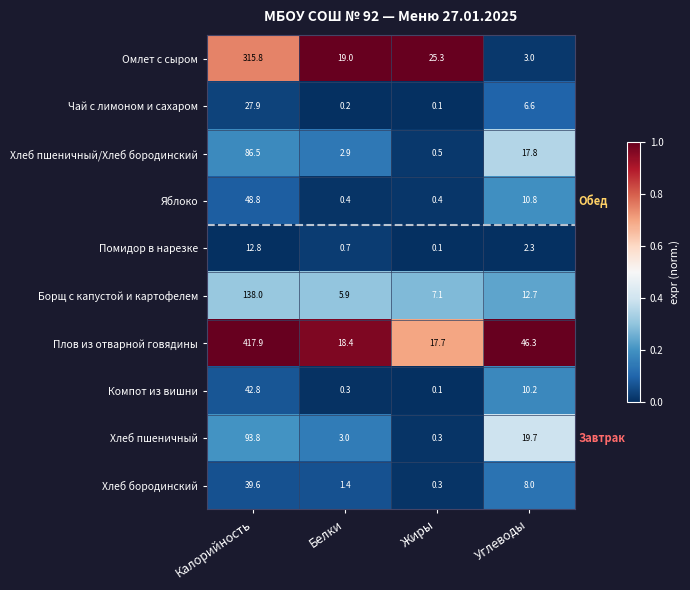

Read the Плов из отварной говядины value at Углеводы.

46.3